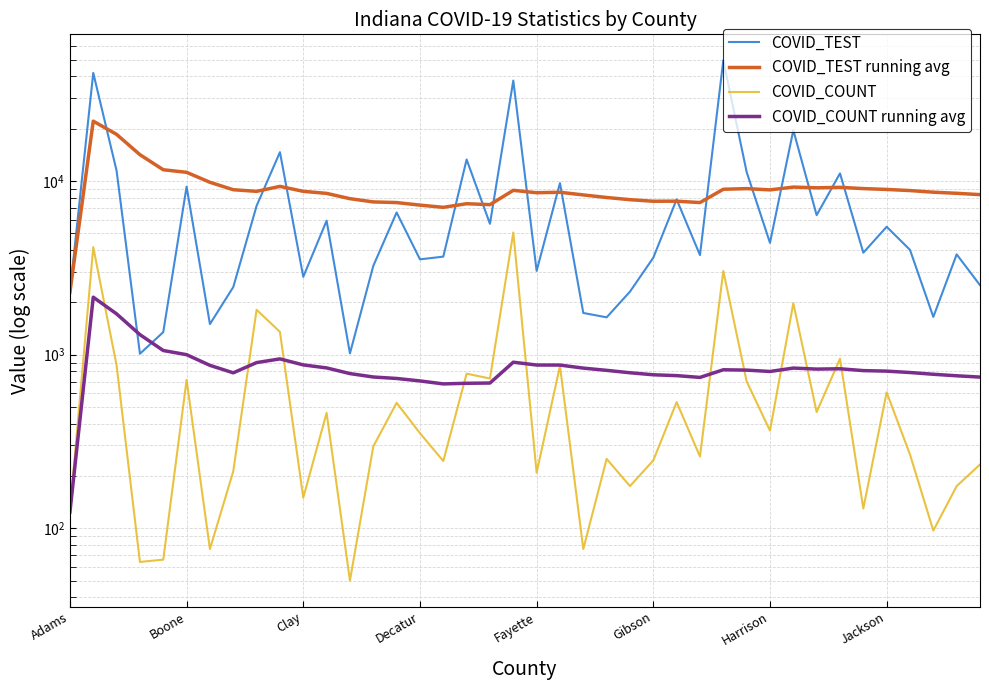

The value of COVID_TEST running avg at Jackson is 8908.4. True or false?

True